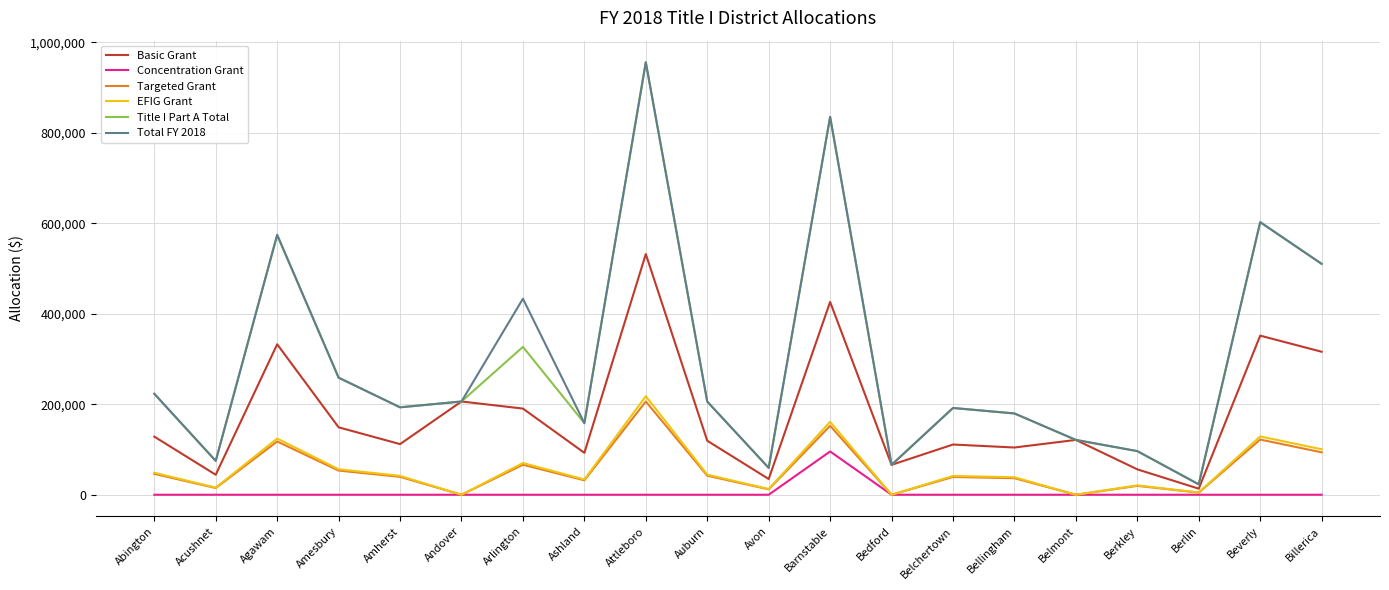

How many distinct data groups are displayed?

6